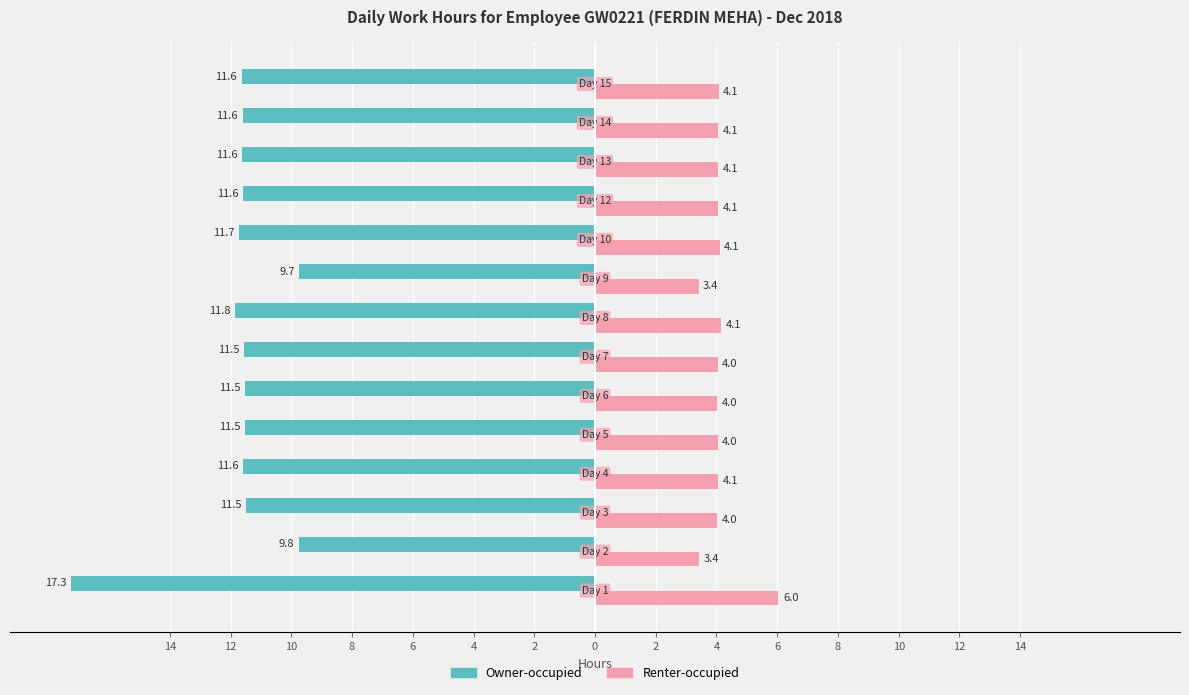

What is the highest value of the Renter-occupied series?

6.0